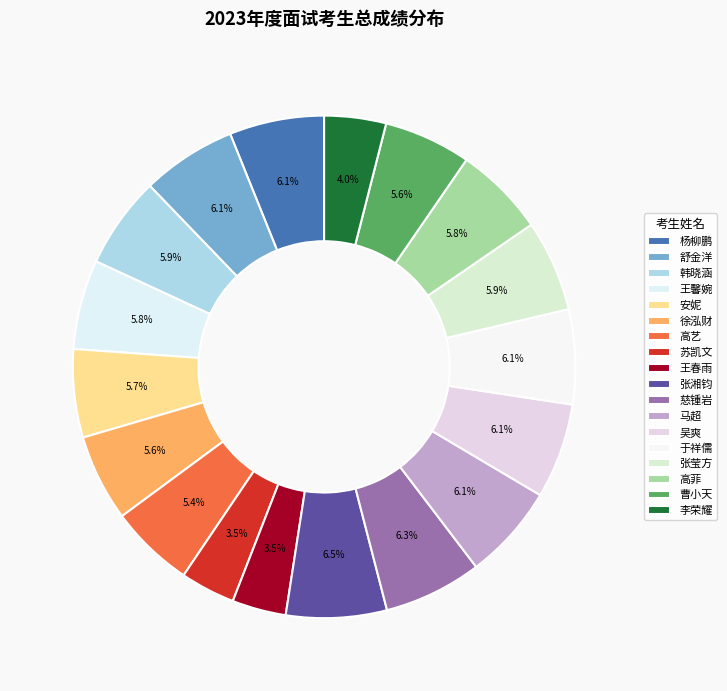

Count the number of slices in the pie.

18